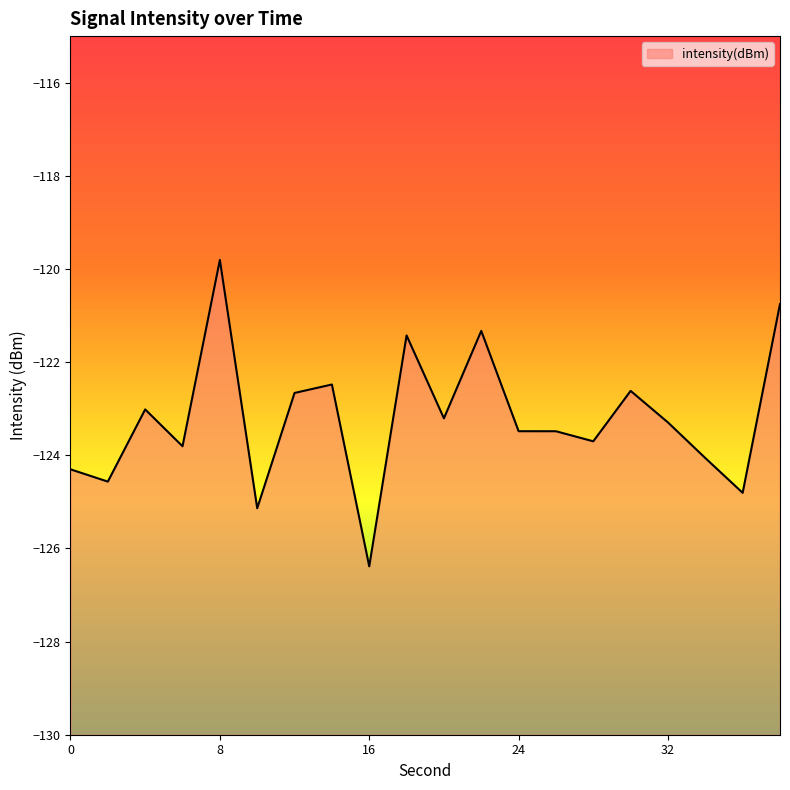

How many points are lower than both their immediate neighbors (excluding endpoints)?

7